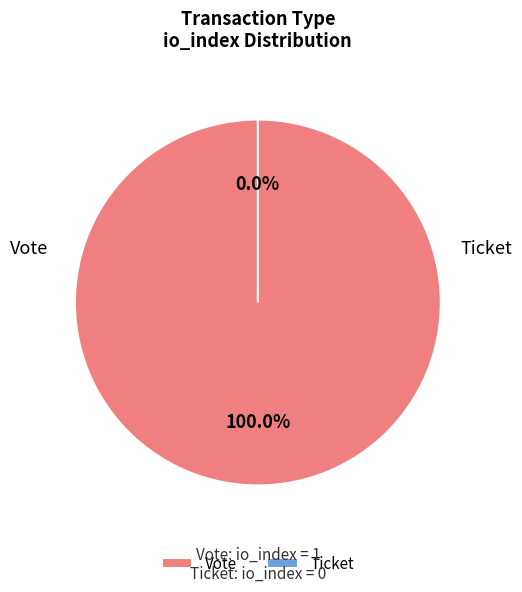

What is the change in value from Vote to Ticket?

-1